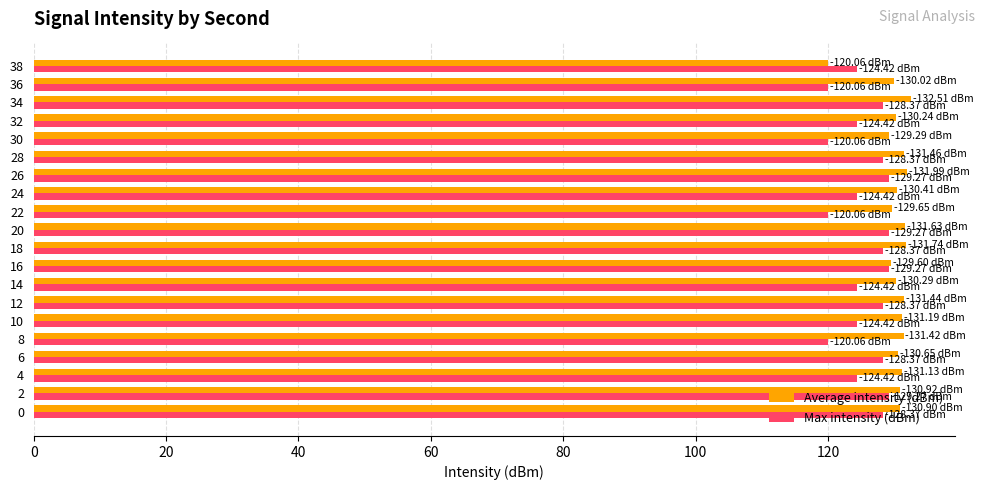

What is the spread (max minus min) of values at 32?

5.8